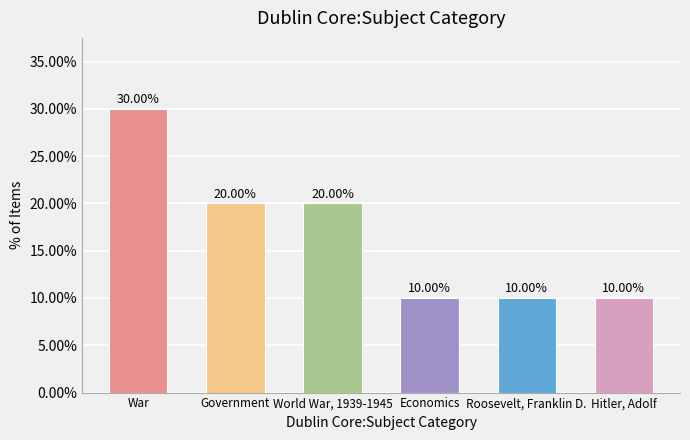

The chart shows a value of 13 at World War, 1939-1945. True or false?

False